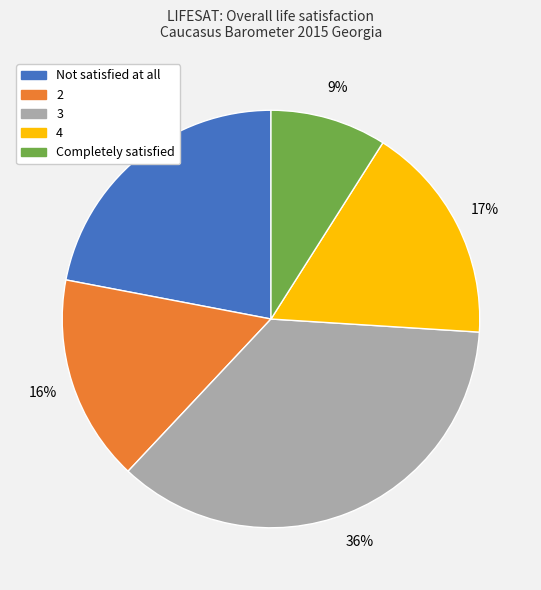

Rank the categories by value from highest to lowest.

3, Not satisfied at all, 4, 2, Completely satisfied